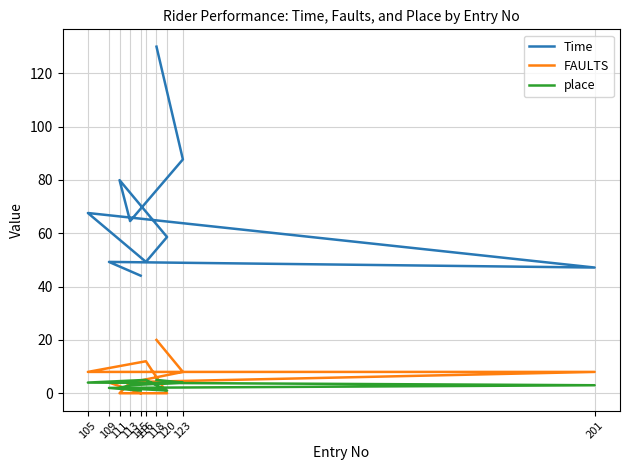

How many series are shown in this chart?

3